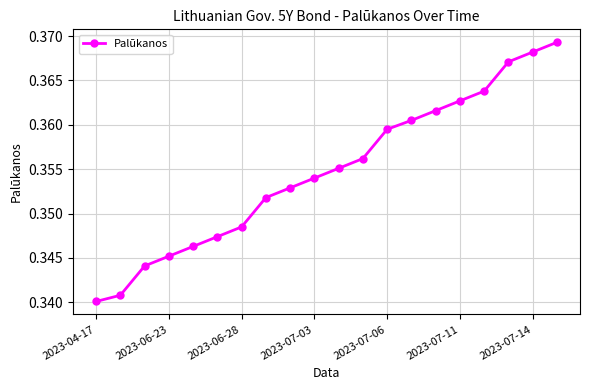

How many values are between 0 and 1?

20